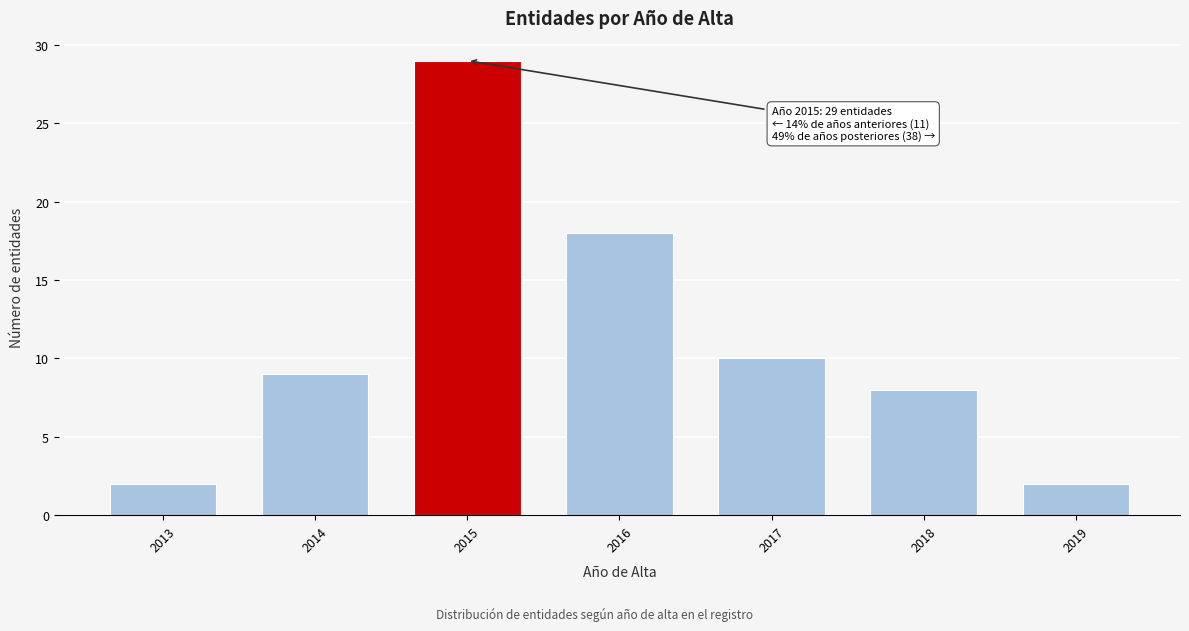

Reading left to right, list all the values displayed in this chart.

2	9	29	18	10	8	2